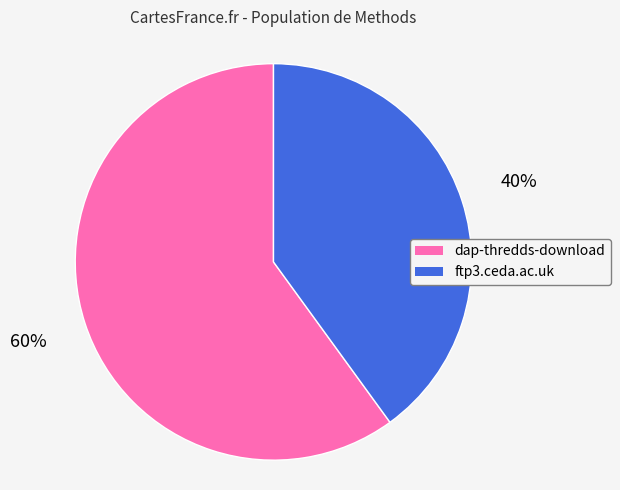

What is the majority slice?

dap-thredds-download